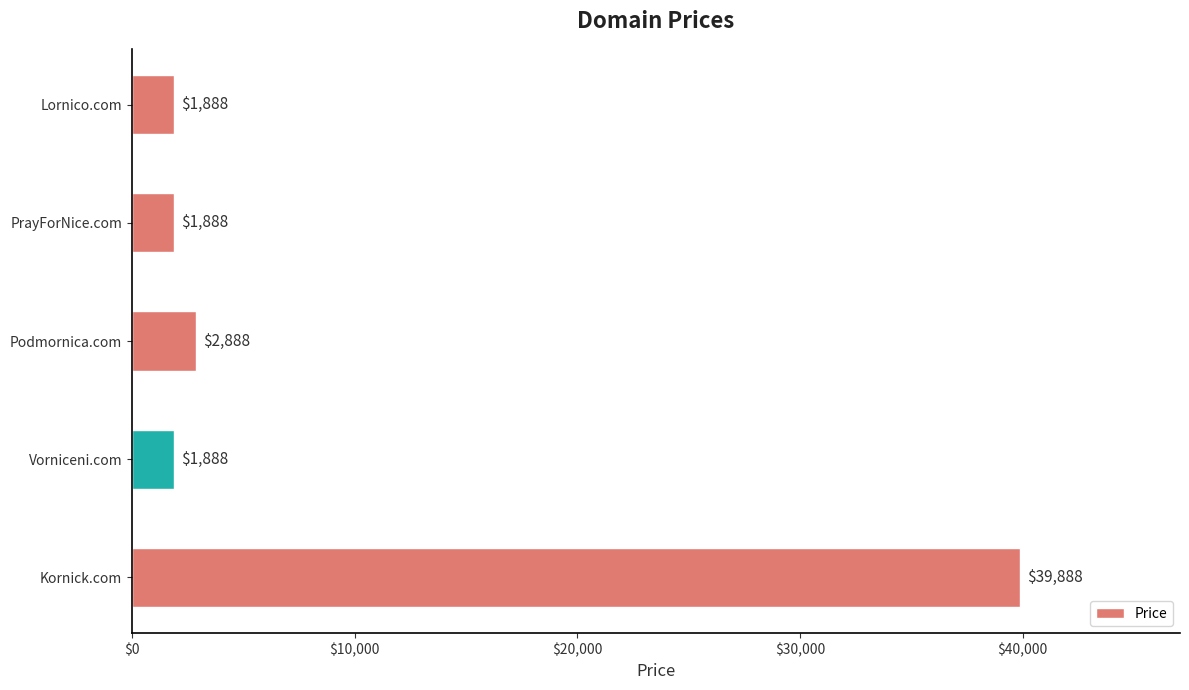

How many bars are there in total?

5